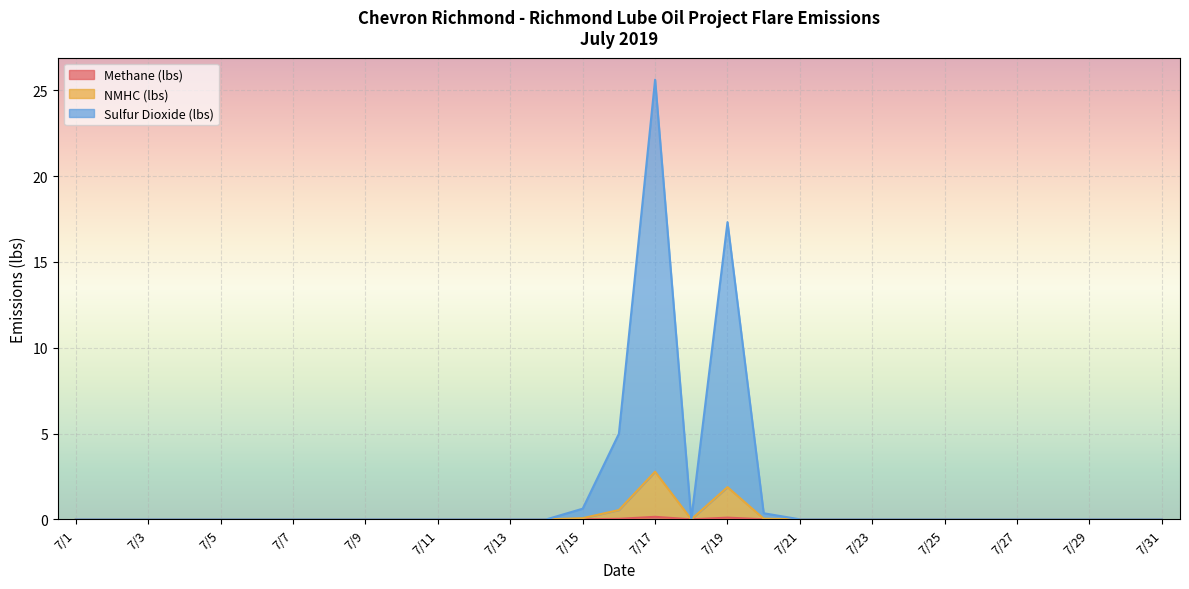

True or false: Methane (lbs) and Sulfur Dioxide (lbs) intersect in this chart.

False